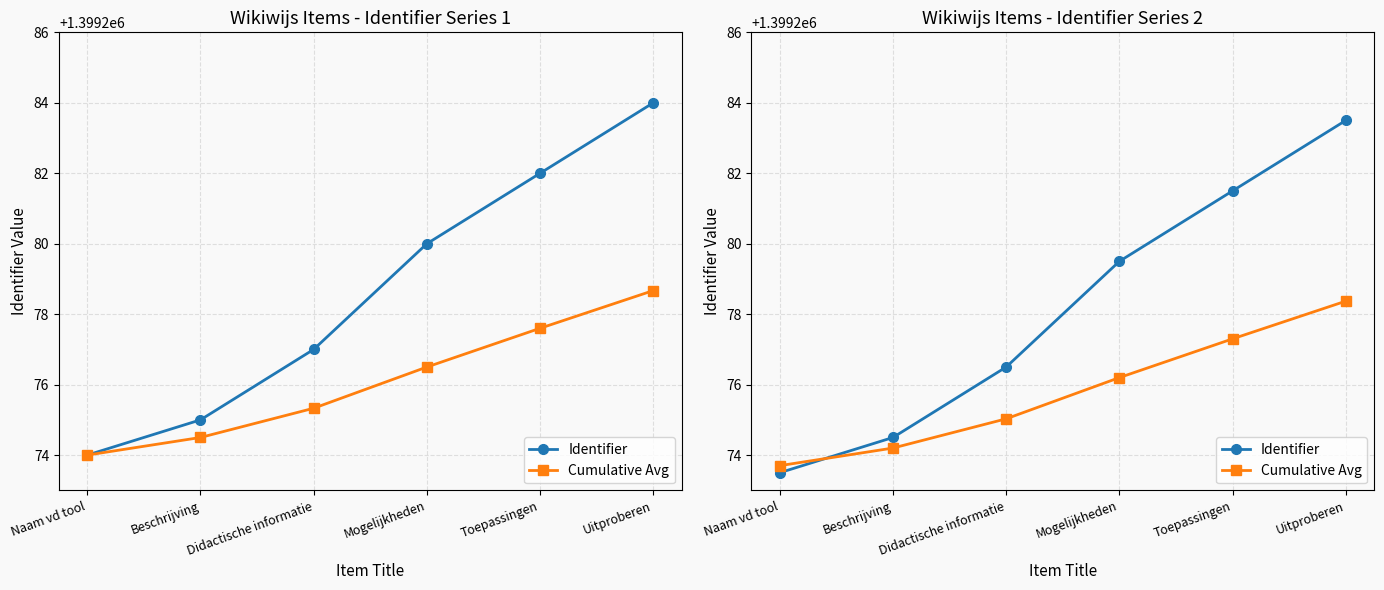

The value of Identifier at Beschrijving is 2050896.7. True or false?

False